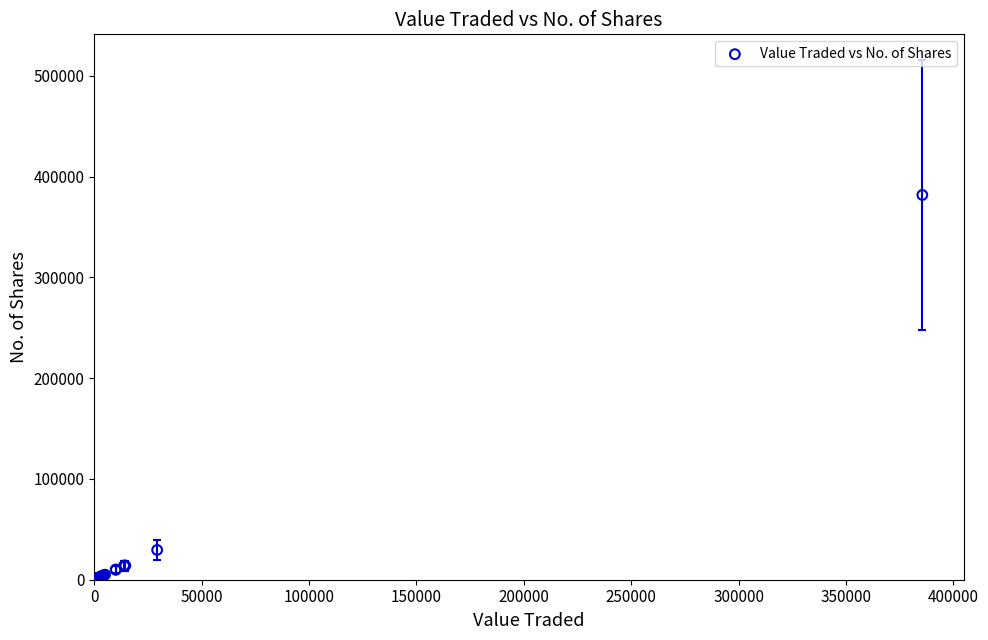

What Y value in the scatter plot is closest to 190873?

29521